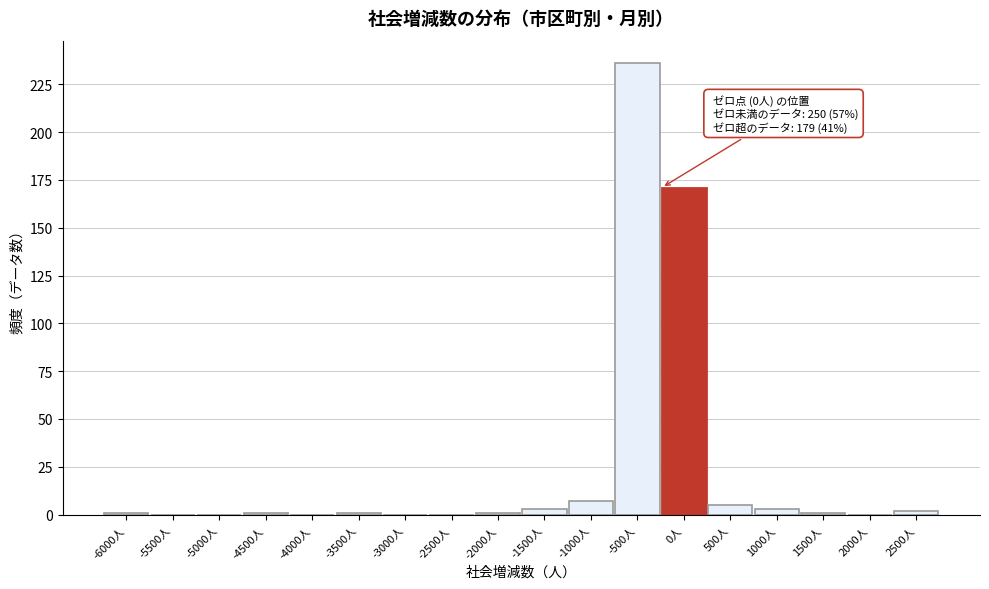

Reading right to left, list all the values displayed in this chart.

2500人=2	2000人=0	1500人=1	1000人=3	500人=5	0人=171	-500人=236	-1000人=7	-1500人=3	-2000人=1	-2500人=0	-3000人=0	-3500人=1	-4000人=0	-4500人=1	-5000人=0	-5500人=0	-6000人=1